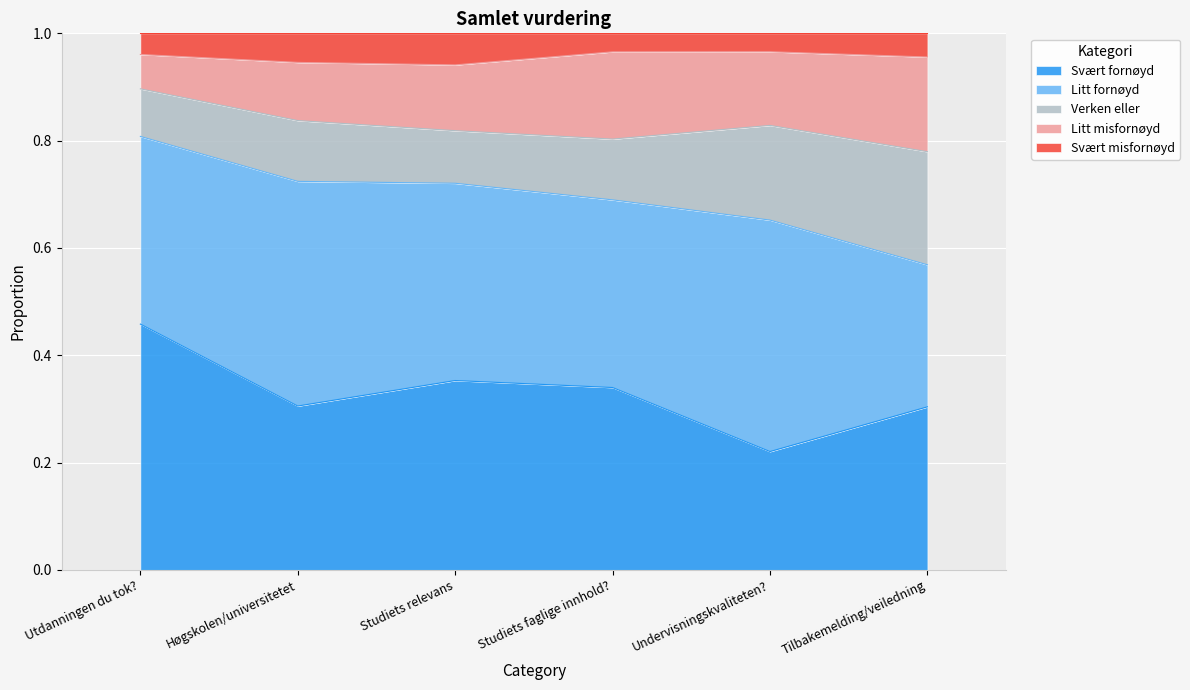

What is the average value of the Verken eller series?

0.1